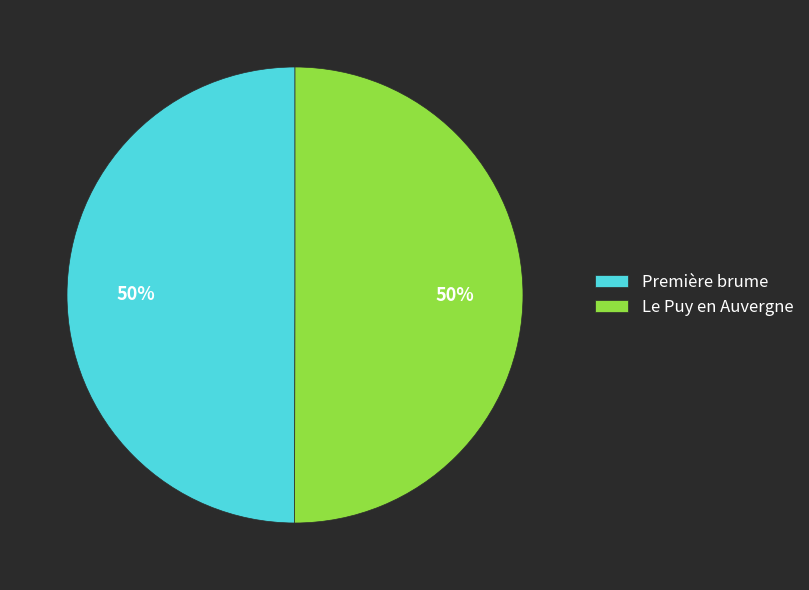

Is it true that Première brume is 57% of the pie?

False